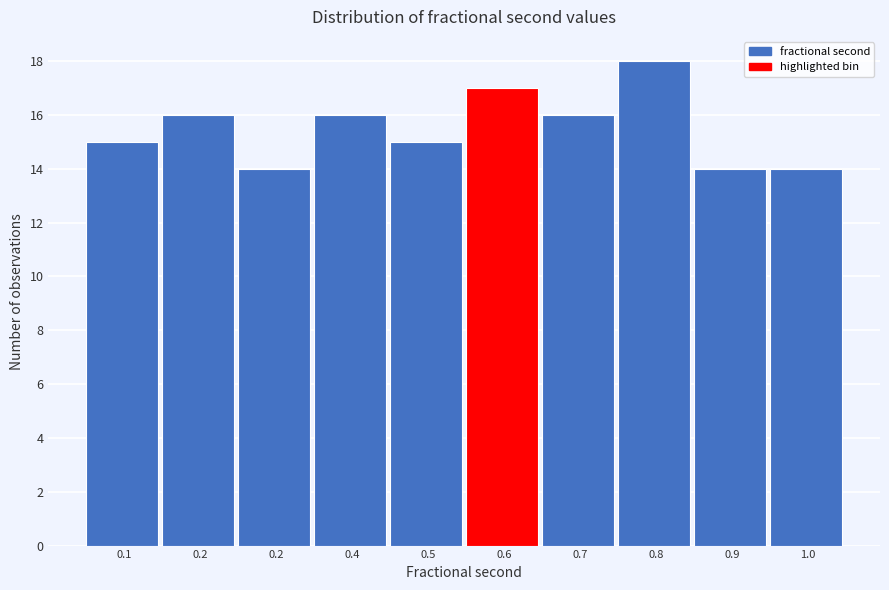

How many bars are there in total?

10